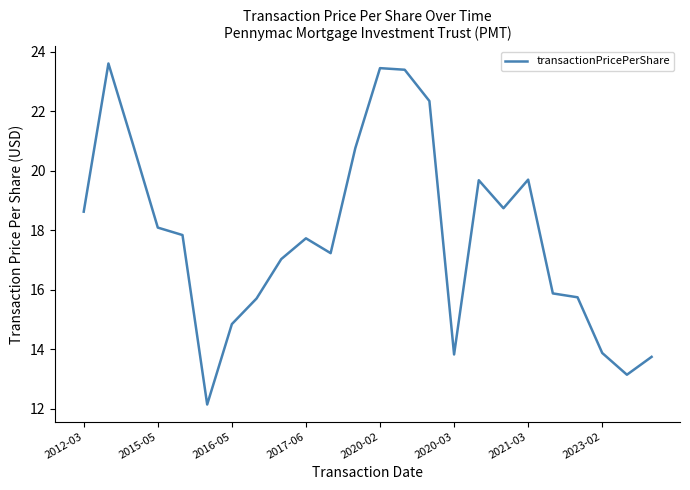

What is the smallest value displayed?

12.2